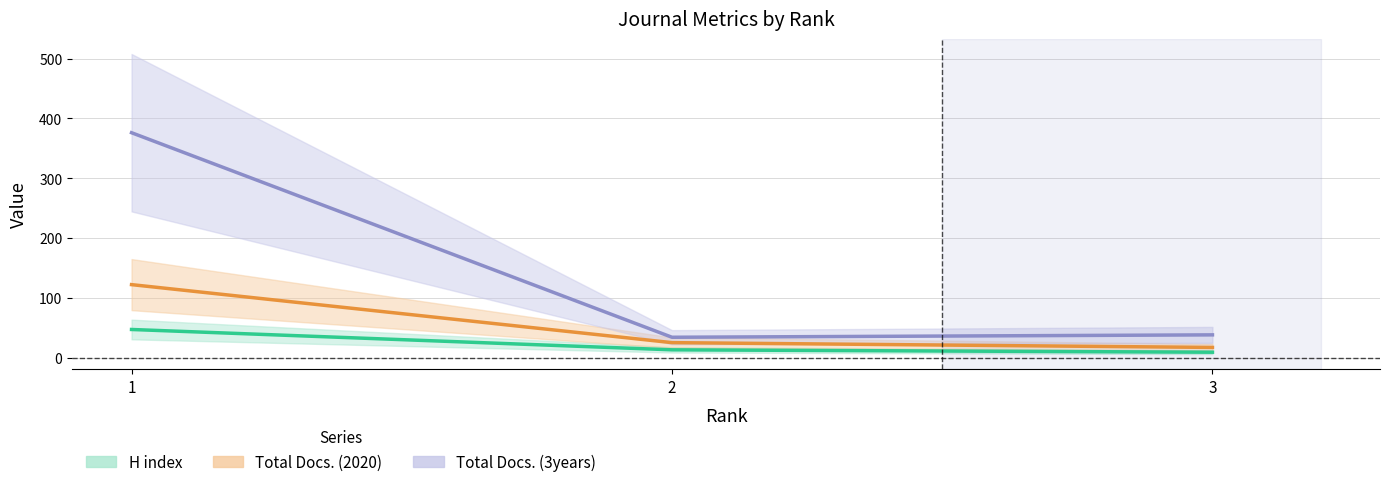

Is it true that Total Docs. (3years) equals 22 at 2?

False